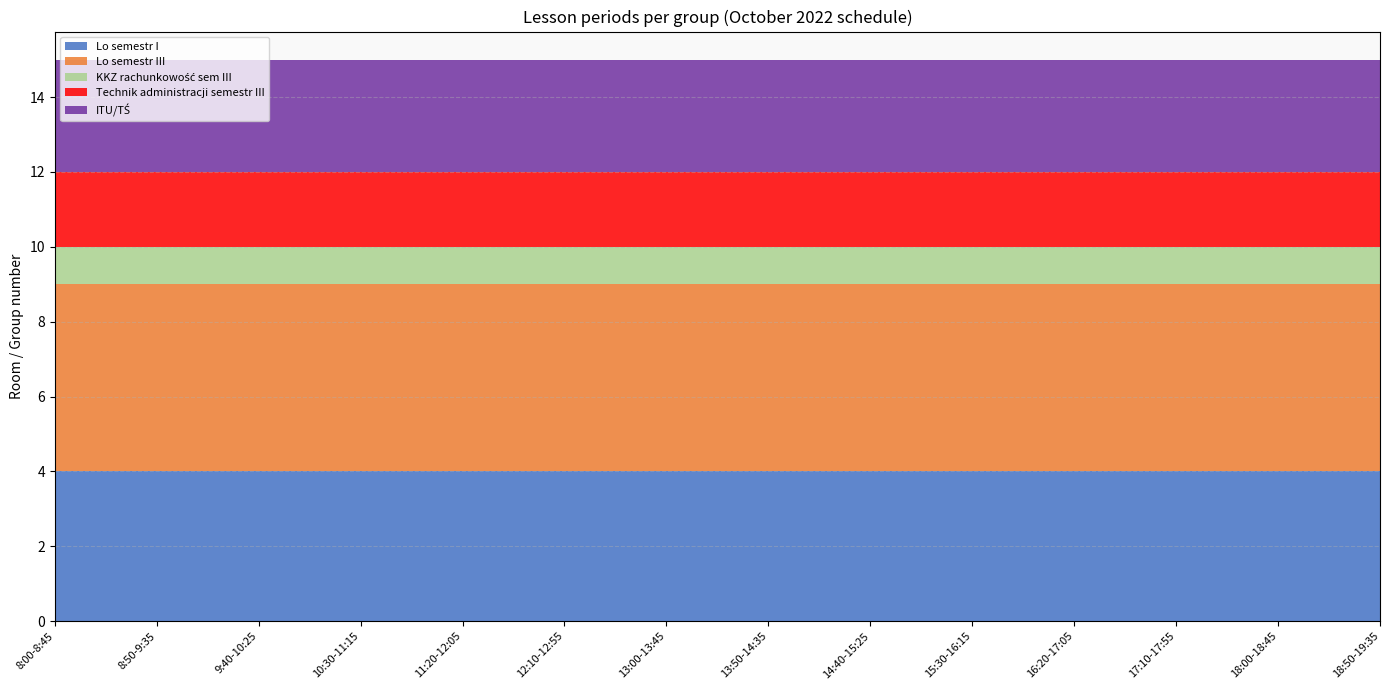

Reading left to right, transcribe all the data shown in this chart.

Lo semestr I: 4	4	4	4	4	4	4	4	4	4	4	4	4	4
Lo semestr III: 5	5	5	5	5	5	5	5	5	5	5	5	5	5
KKZ rachunkowość sem III: 1	1	1	1	1	1	1	1	1	1	1	1	1	1
Technik administracji semestr III: 2	2	2	2	2	2	2	2	2	2	2	2	2	2
ITU/TŚ: 3	3	3	3	3	3	3	3	3	3	3	3	3	3